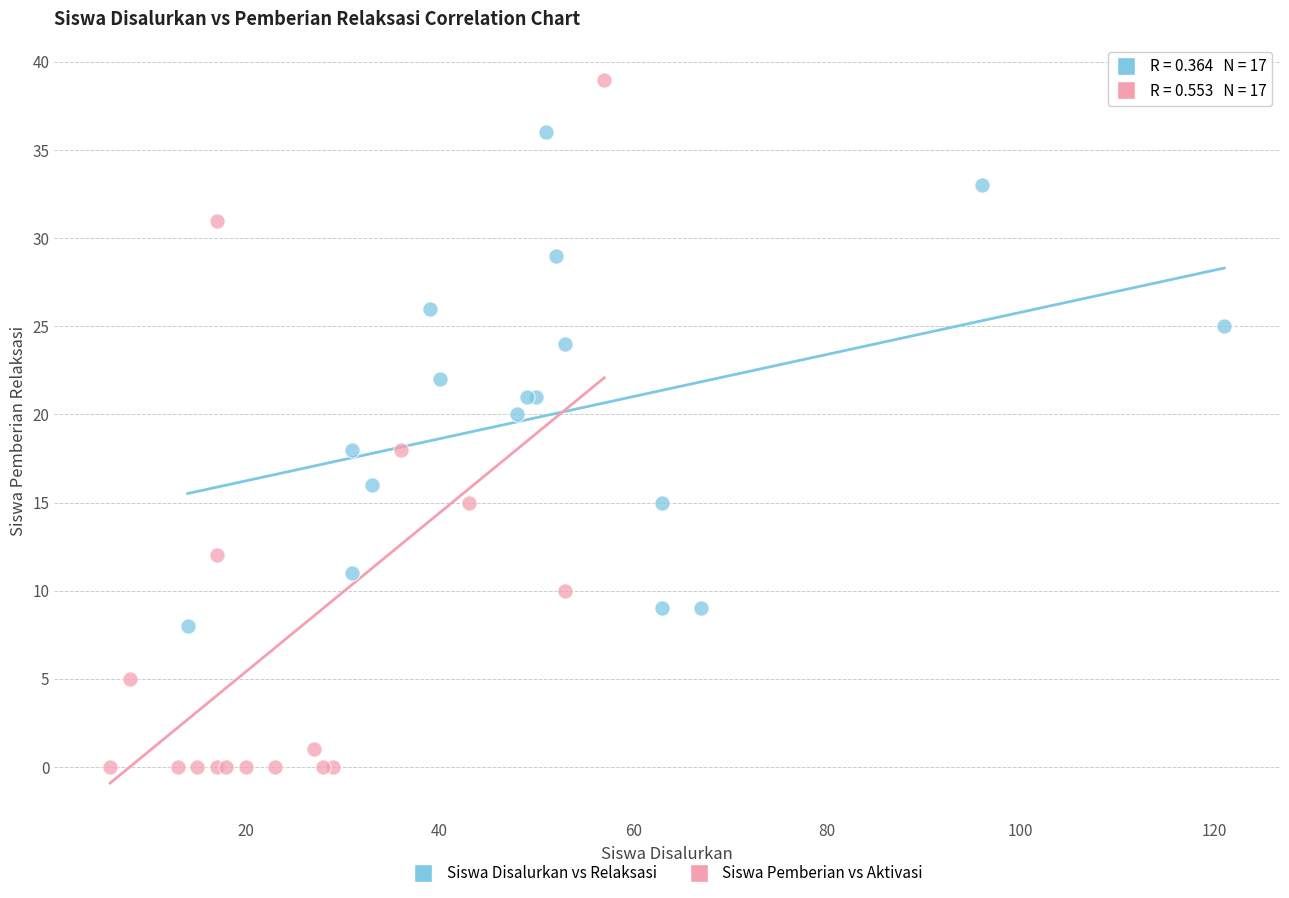

Which series reaches the minimum Y coordinate?

Siswa Pemberian vs Aktivasi